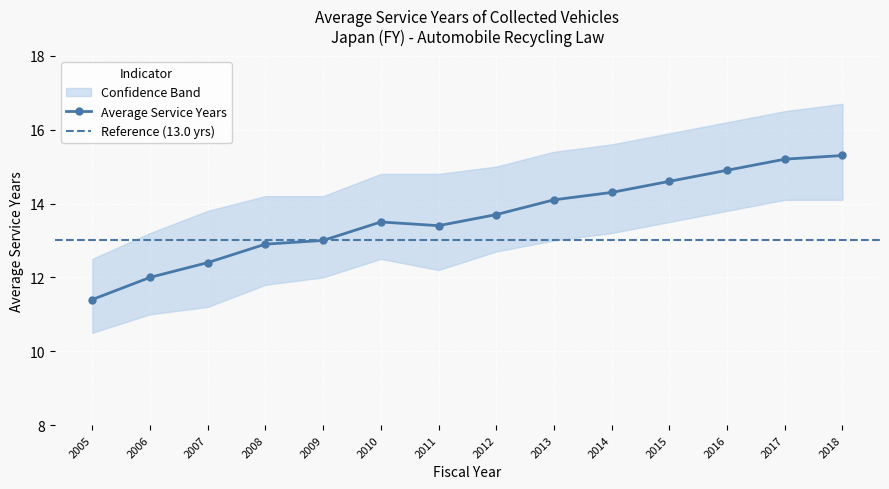

How many values are below 13?

4